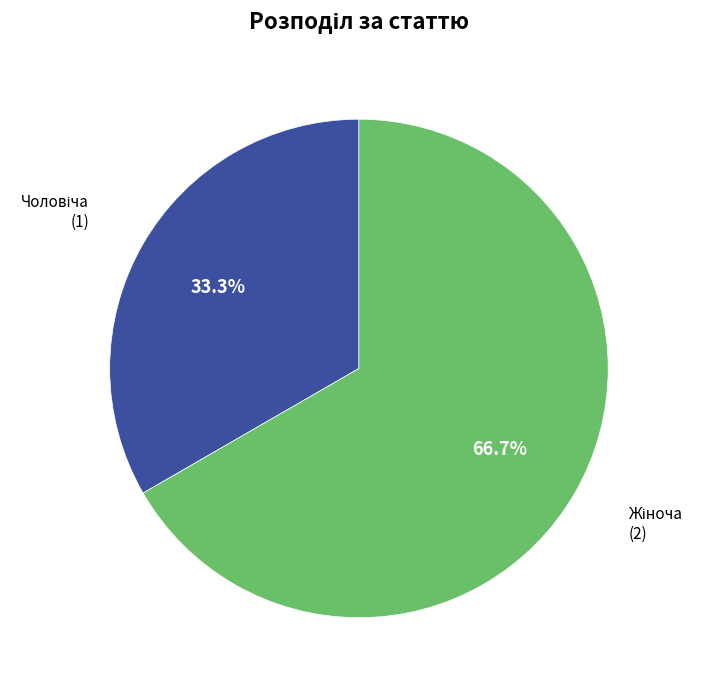

Is there any slice that represents more than half of the pie?

Yes